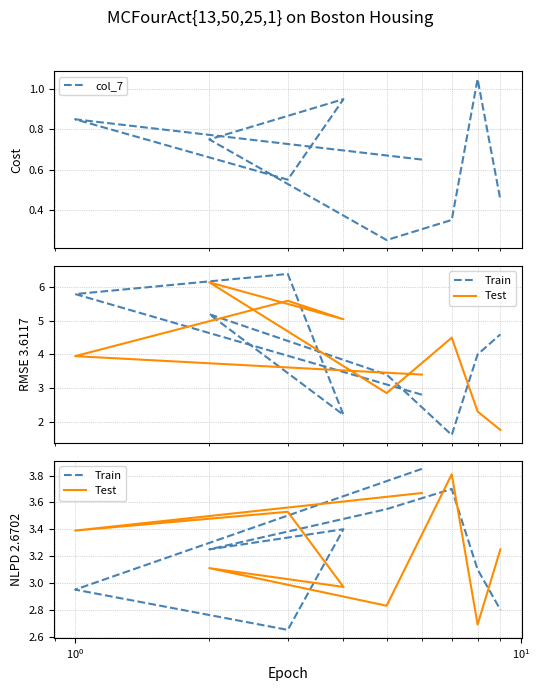

The value of Test at $\mathdefault{10^{1}}$ is 4.0. True or false?

False